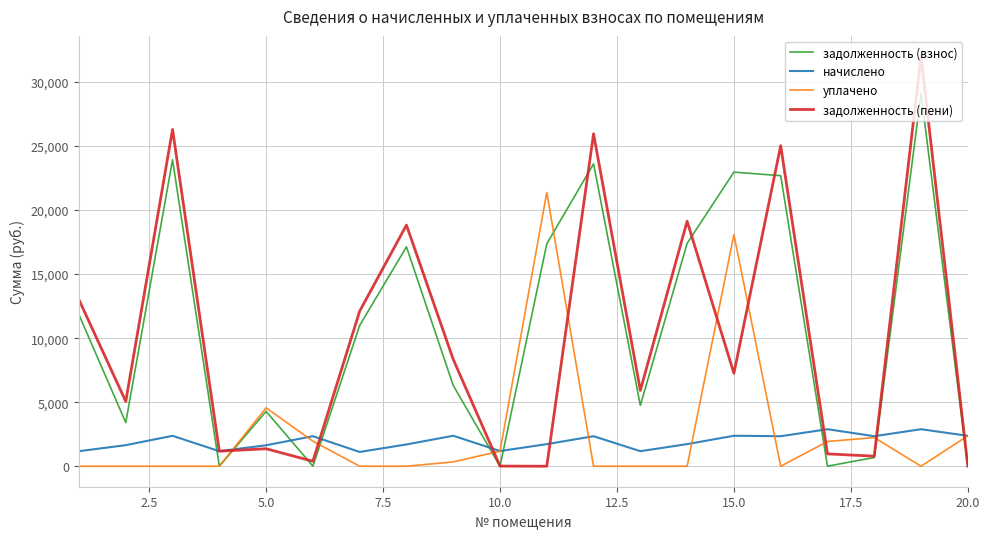

How many intersections are there between уплачено and задолженность (пени)?

9